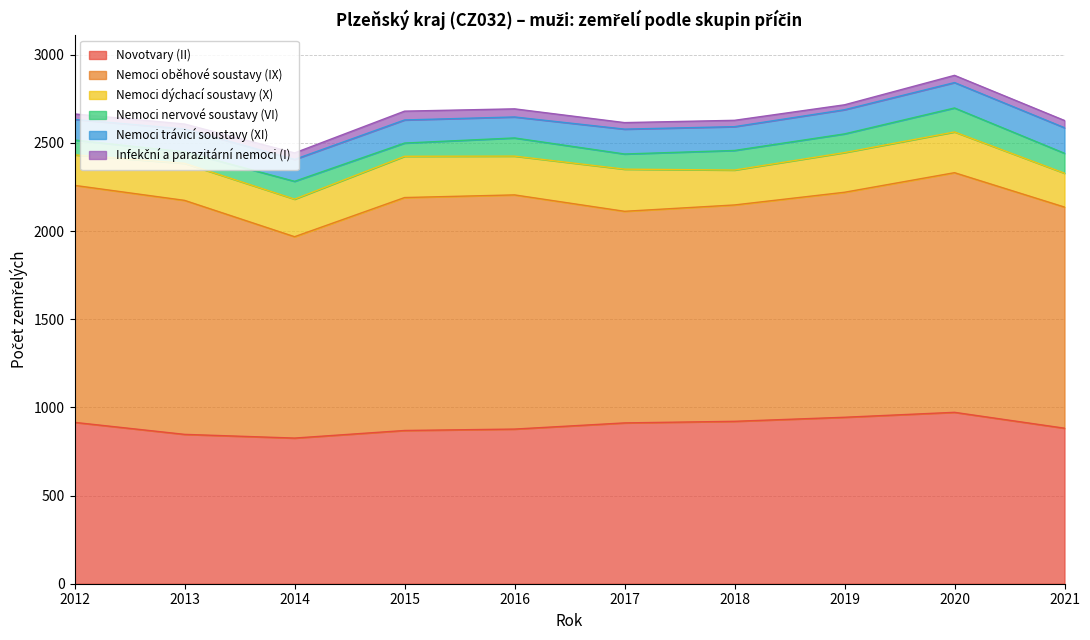

Which series has the largest range (max minus min)?

Nemoci oběhové soustavy (IX)